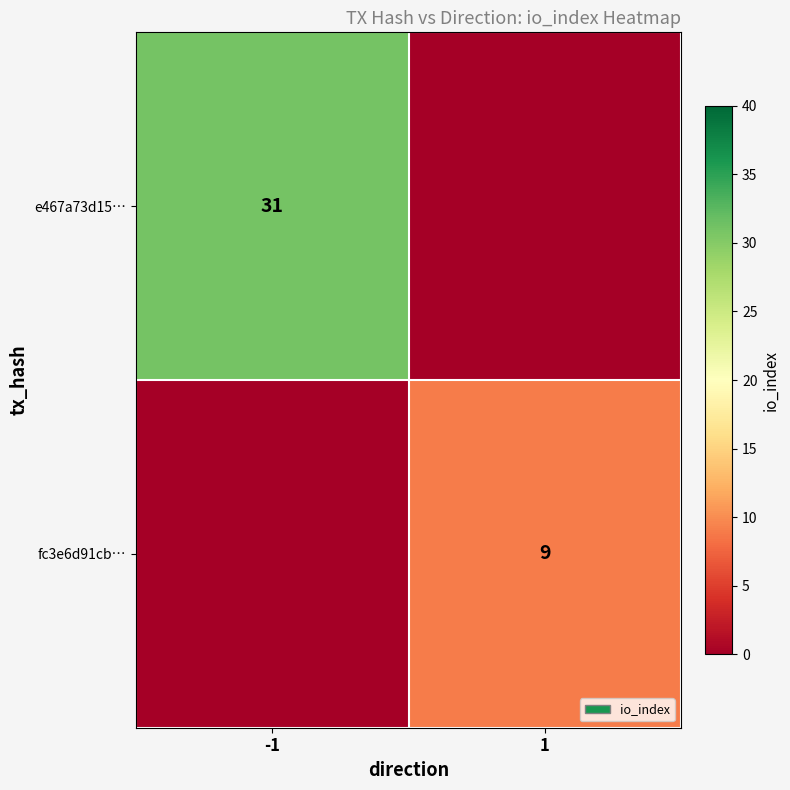

Is it true that e467a73d15… equals 44 at -1?

False